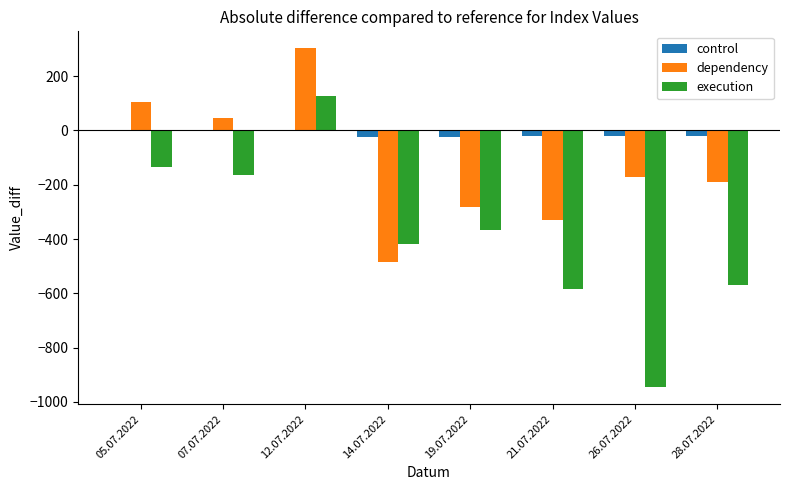

Between 14.07.2022 and 26.07.2022, which series saw the biggest shift?

execution